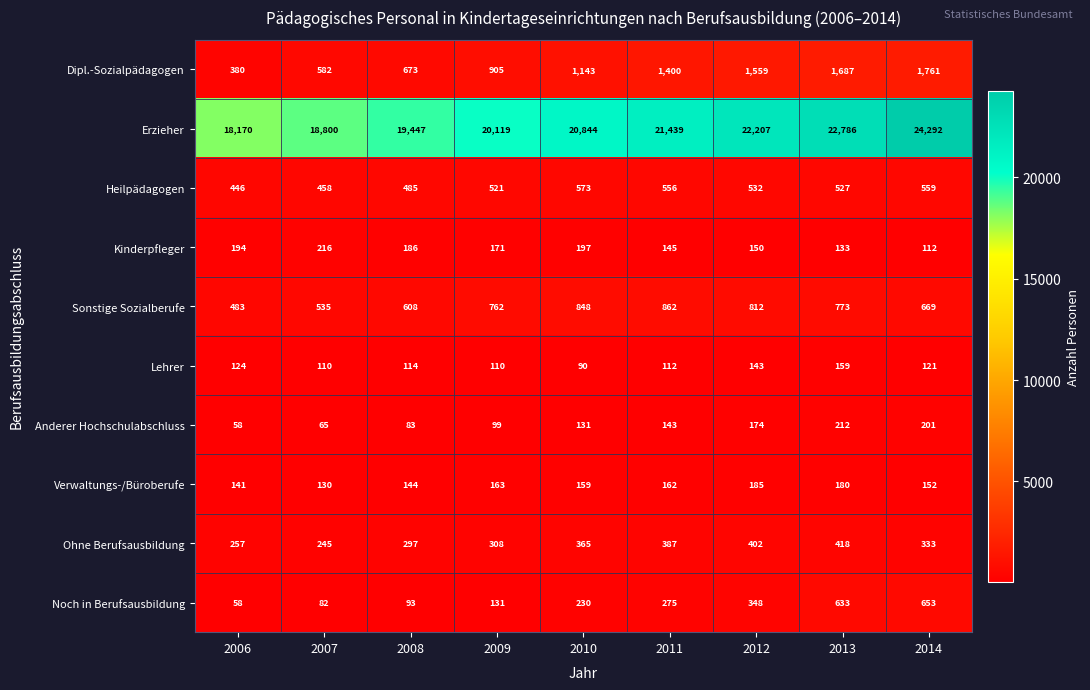

At which label is Erzieher closest to 21231?

2011